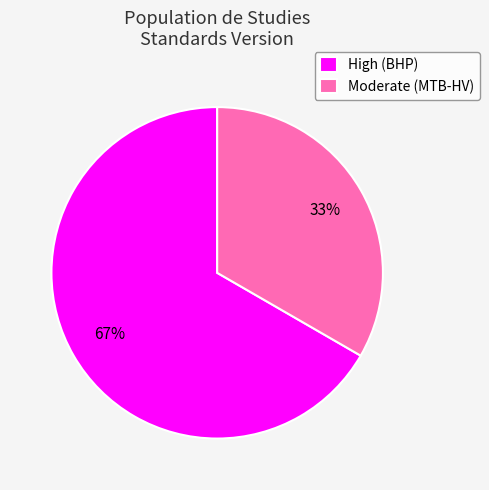

Approximately how many times larger is the value at Moderate (MTB-HV) compared to High (BHP)?

0.5